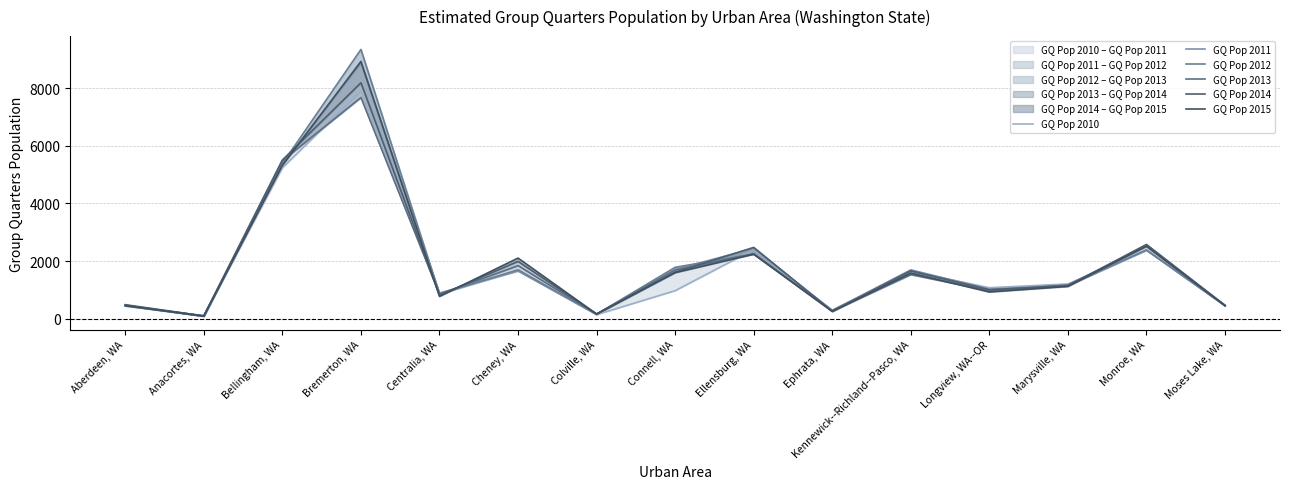

At which category does GQ Pop 2013 reach its first local valley?

Anacortes, WA